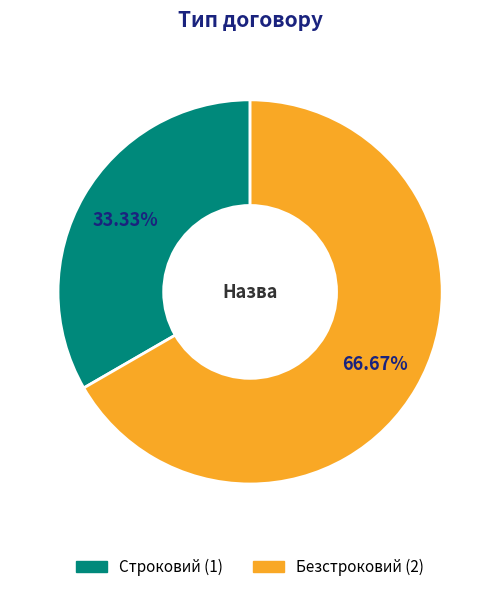

True or false: Безстроковий accounts for 77% of the total.

False